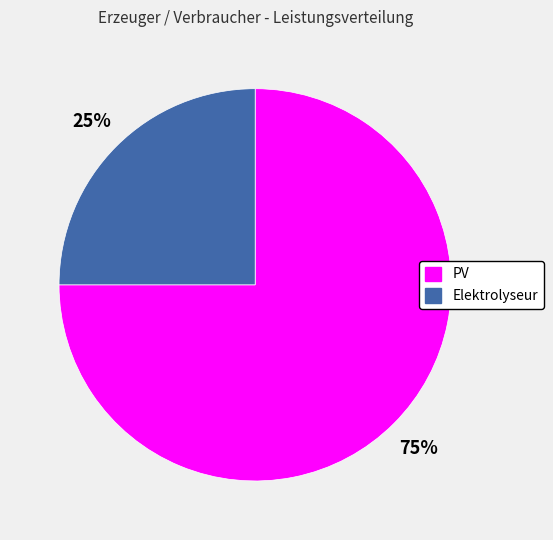

To the nearest percent, what percentage of the pie is PV?

75%